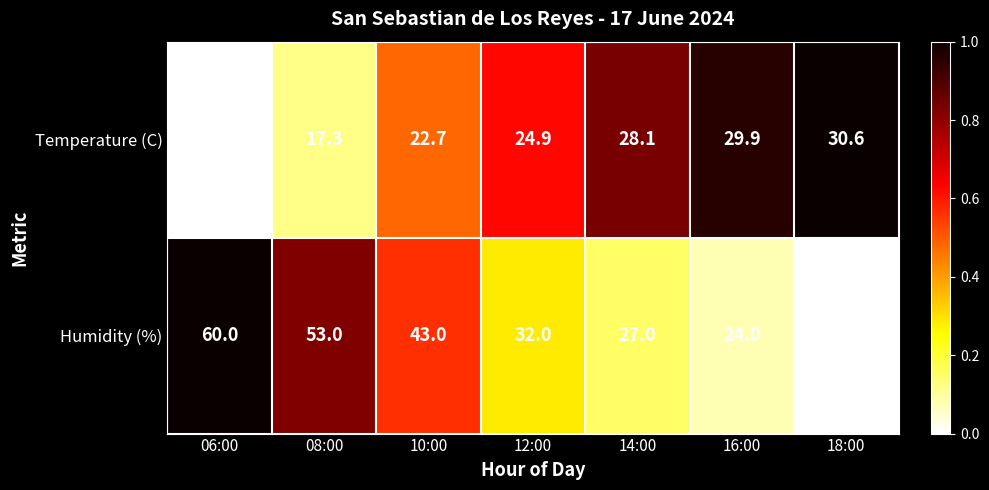

Rank the categories by Humidity (%) value from highest to lowest.

06:00, 08:00, 10:00, 12:00, 14:00, 16:00, 18:00